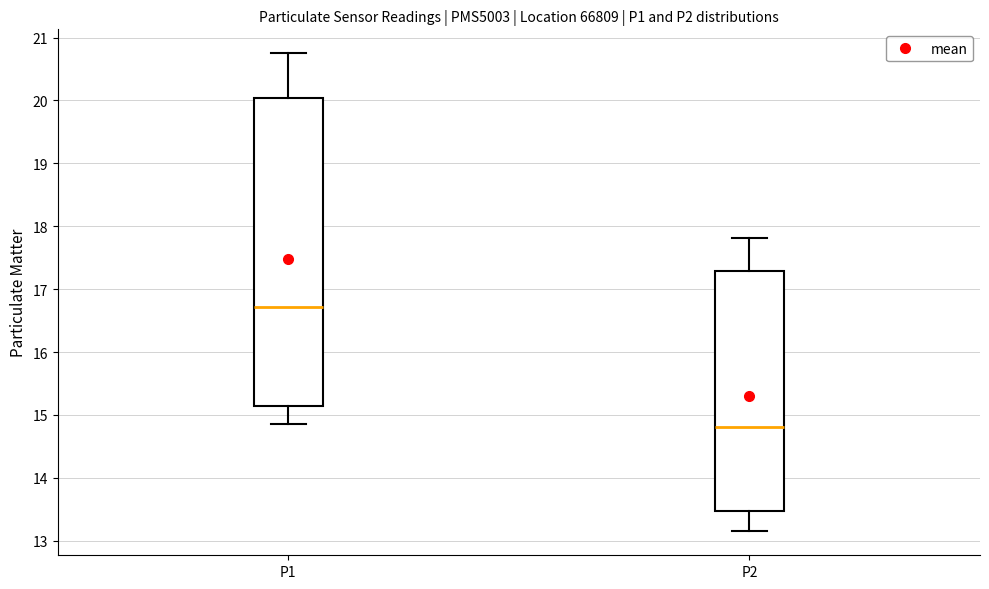

Comparing the boxes themselves (not the whiskers), which one is the tallest?

P1